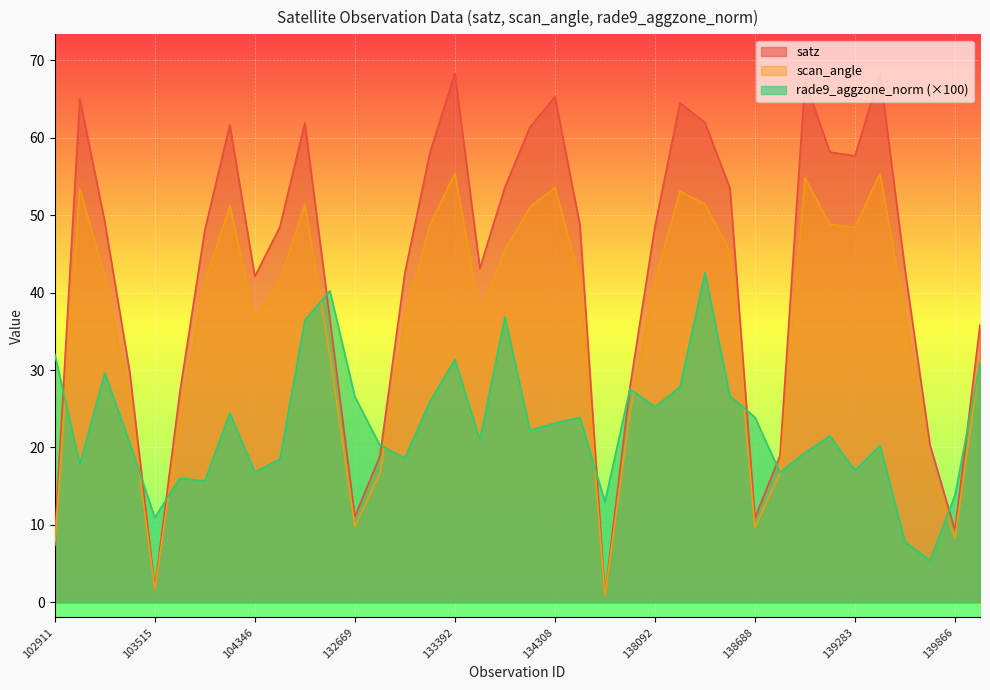

How many data points in scan_angle are above 41?

20